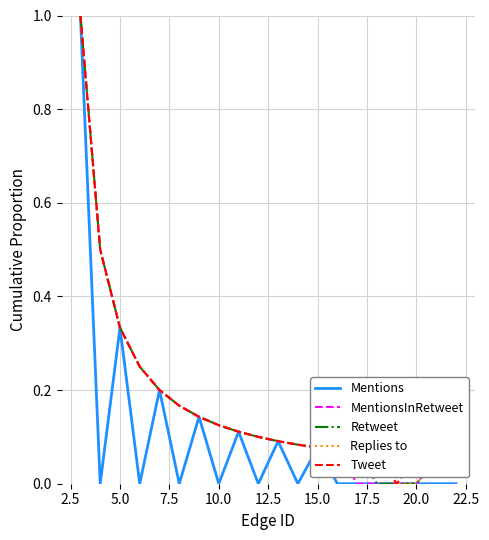

How many lines are shown in the chart?

5